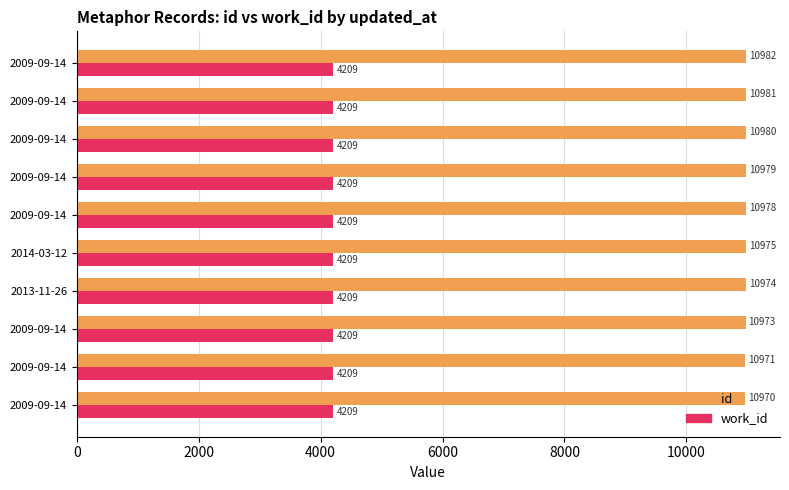

What are all the series names shown in the legend?

id, work_id